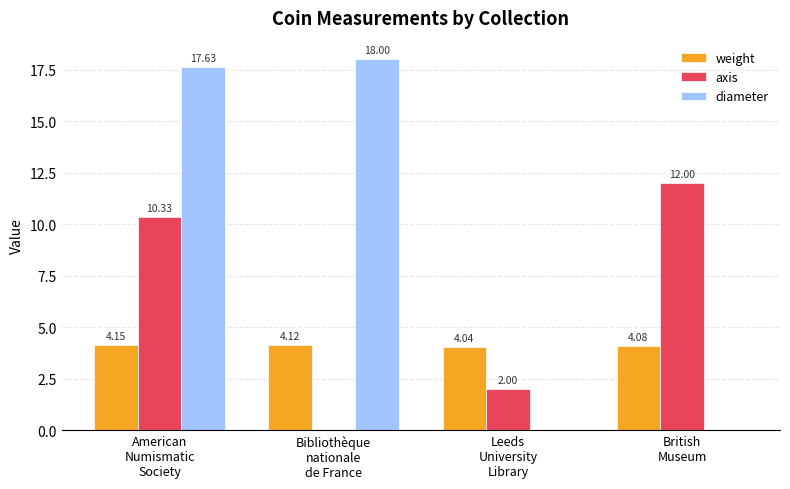

Which series has the largest total across all categories?

diameter